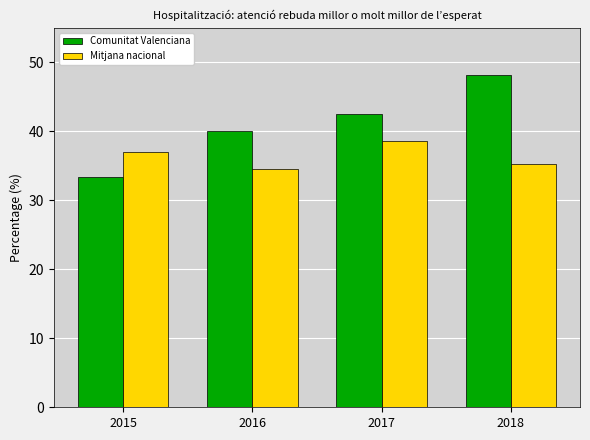

What is the spread (max minus min) of values at 2015?

3.6